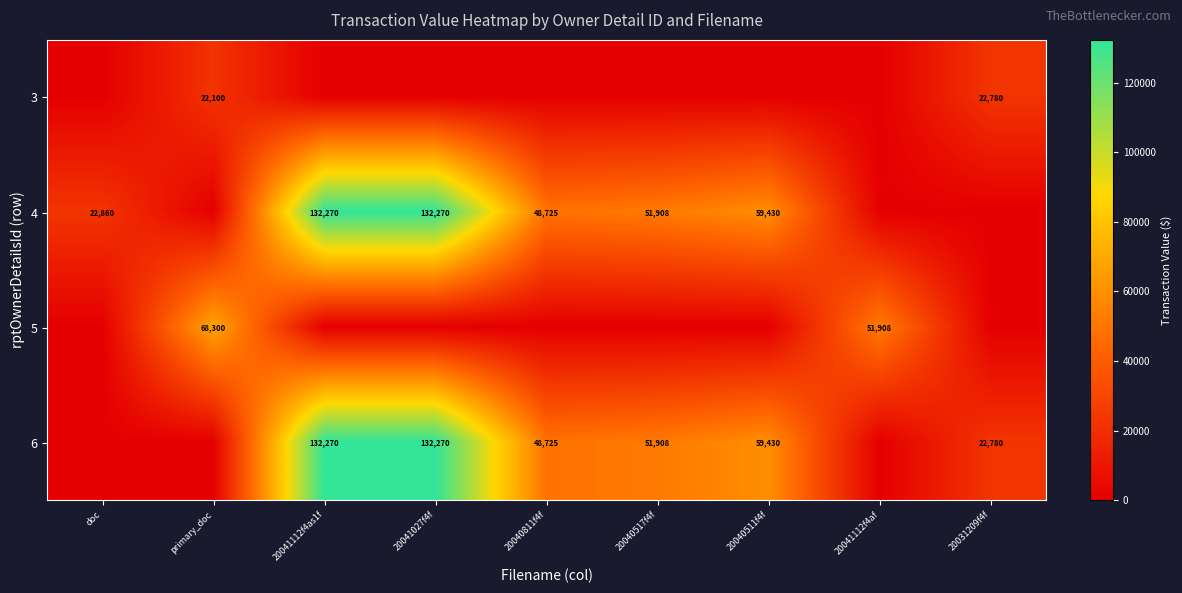

True or false: 4 has a value of 59430 at 20040511f4f.

True